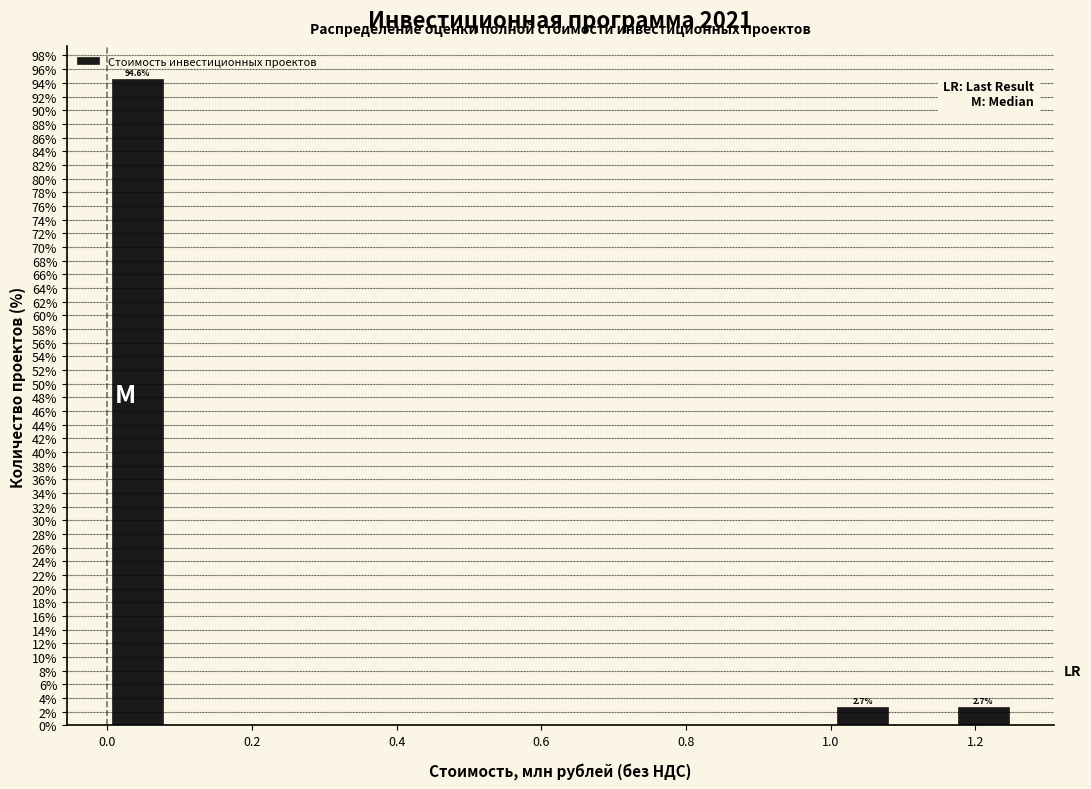

Over which range of the x-axis is the bar tallest?

0.00 to 0.08